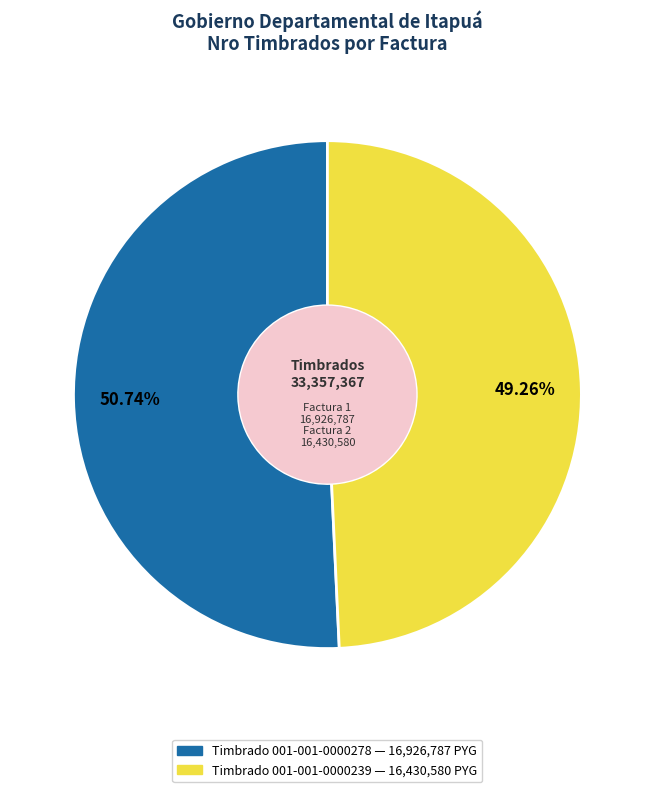

Is there a majority slice in this chart?

Yes